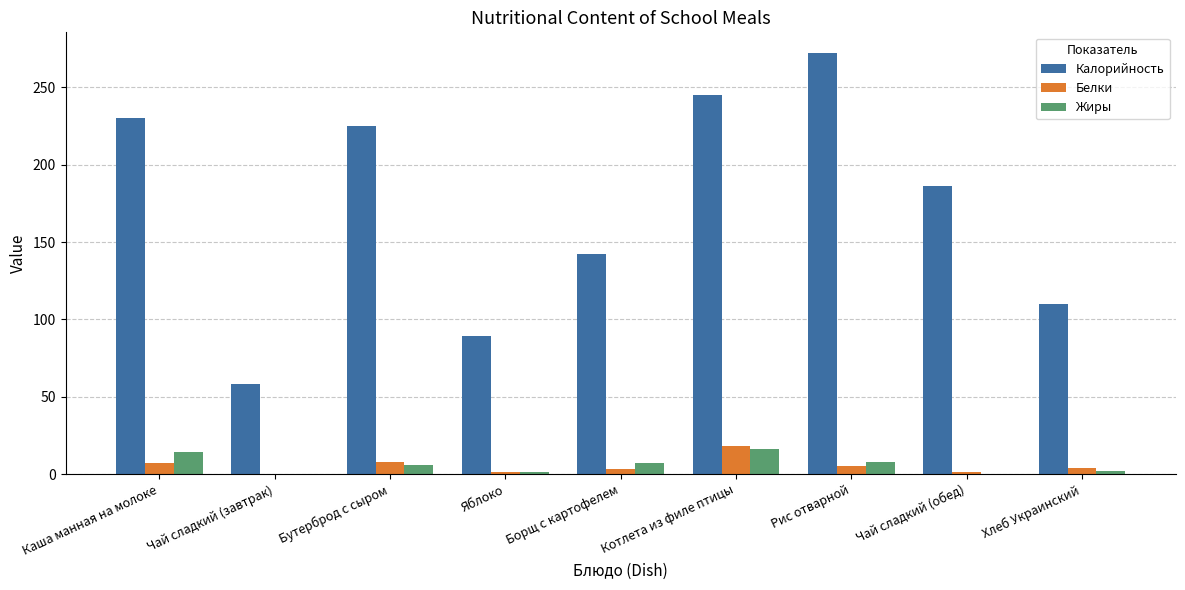

What is the highest value of the Калорийность series?

272